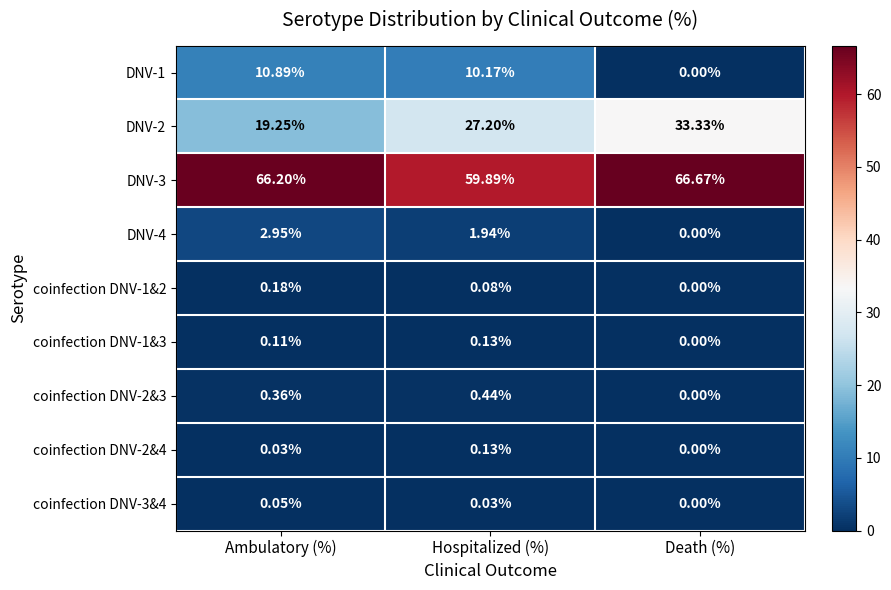

Which category has the highest value across all series?

Death (%)